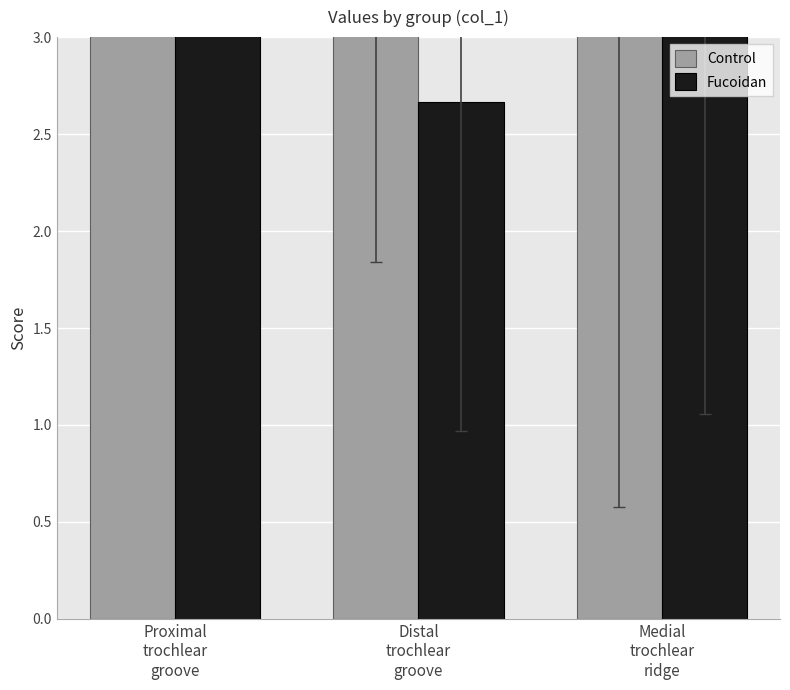

What is the label of the 3rd bar from the right?

Proximal
trochlear
groove